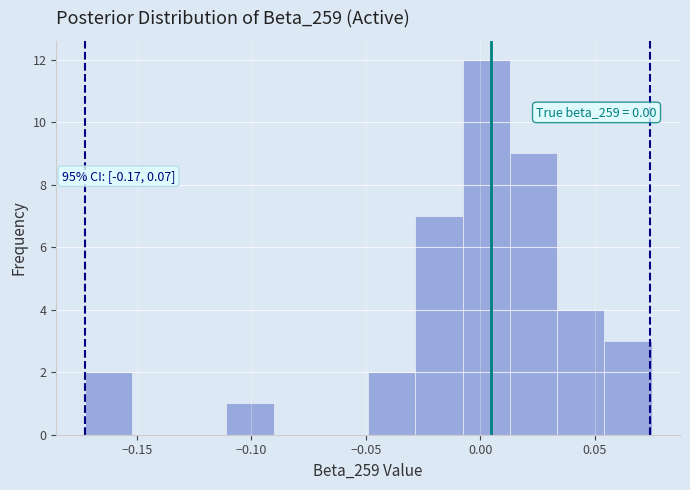

Which range on the x-axis has the tallest bar?

-0.010 to 0.015